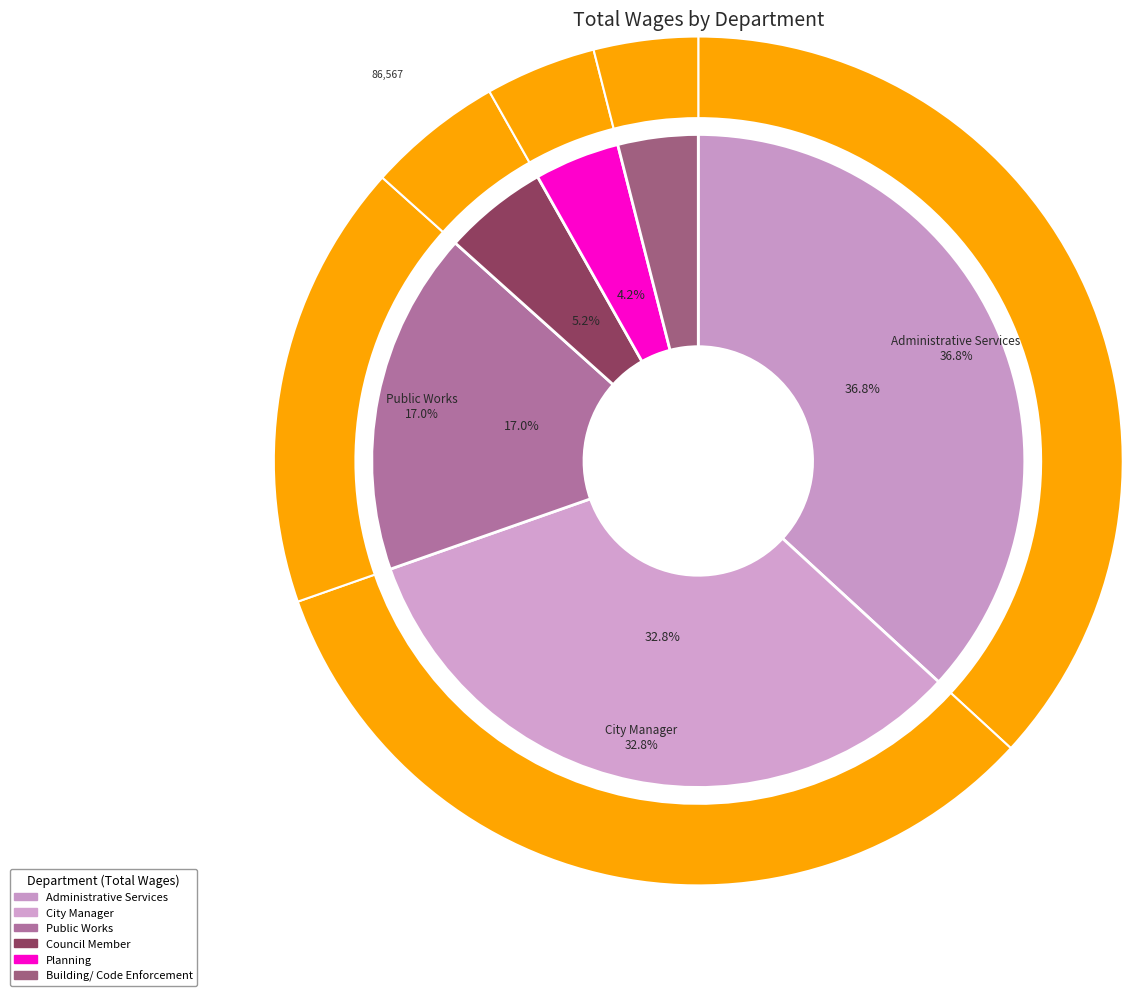

What is the total percentage of Building/ Code Enforcement and Administrative Services?

40.8%